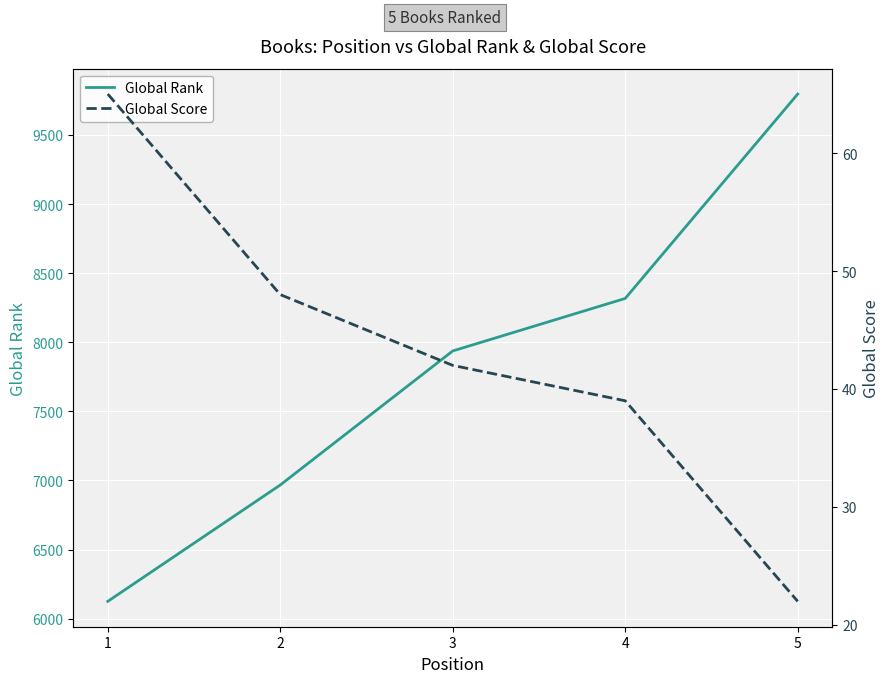

What is the difference between the second highest and minimum values in the Global Rank series?

2192